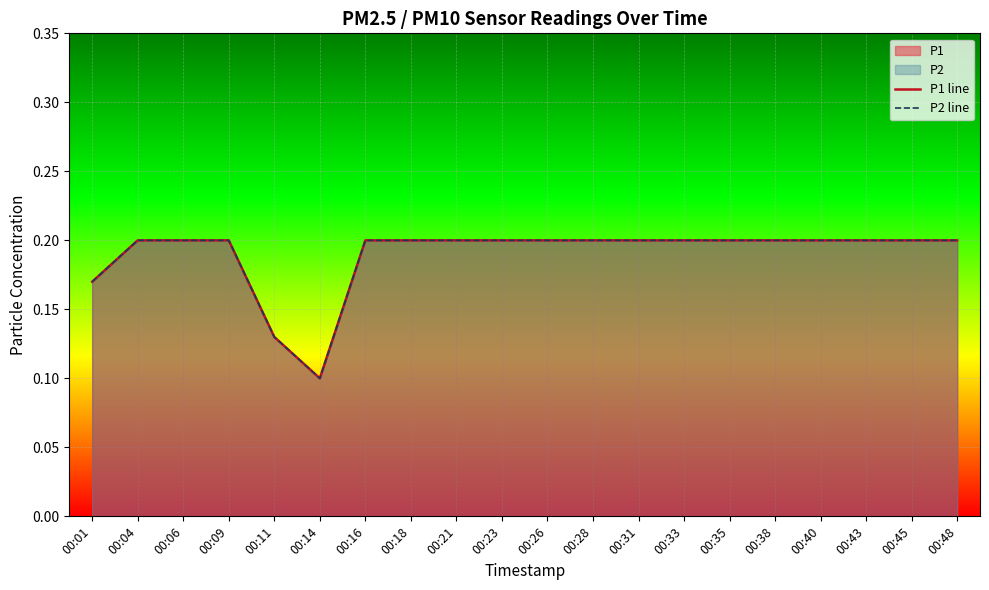

What is the total value across all series at 00:11?

0.3